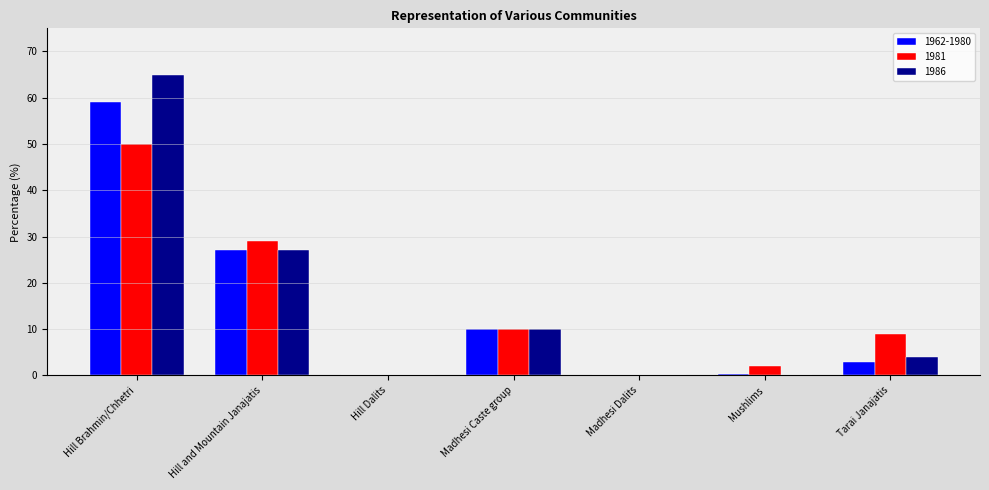

What is the total value across all series at Hill Brahmin/Chhetri?

174.0